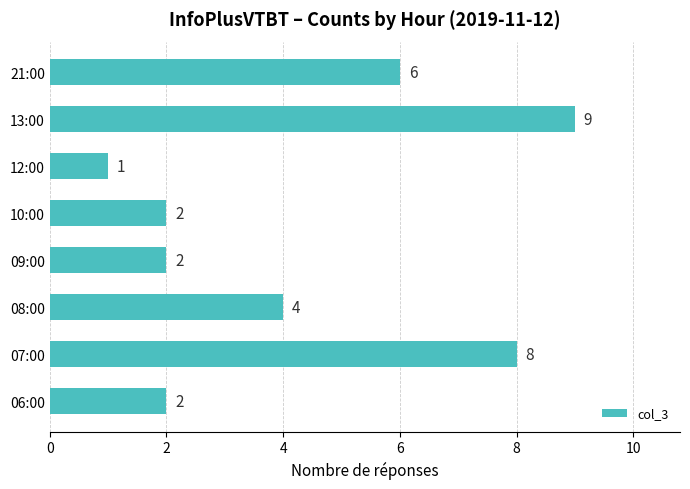

Between 12:00 and 06:00, which is larger?

06:00